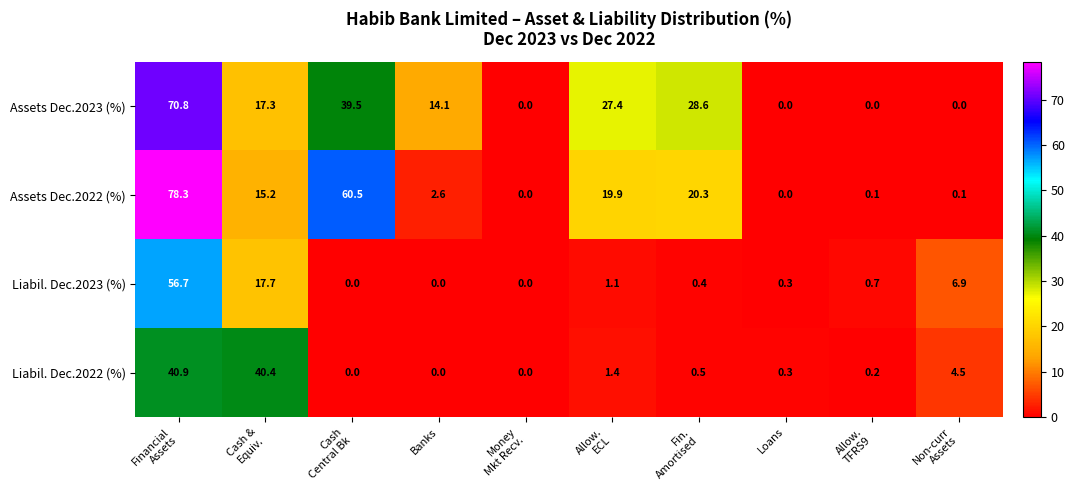

True or false: Assets Dec.2022 (%) has a value of 43.6 at Loans.

False